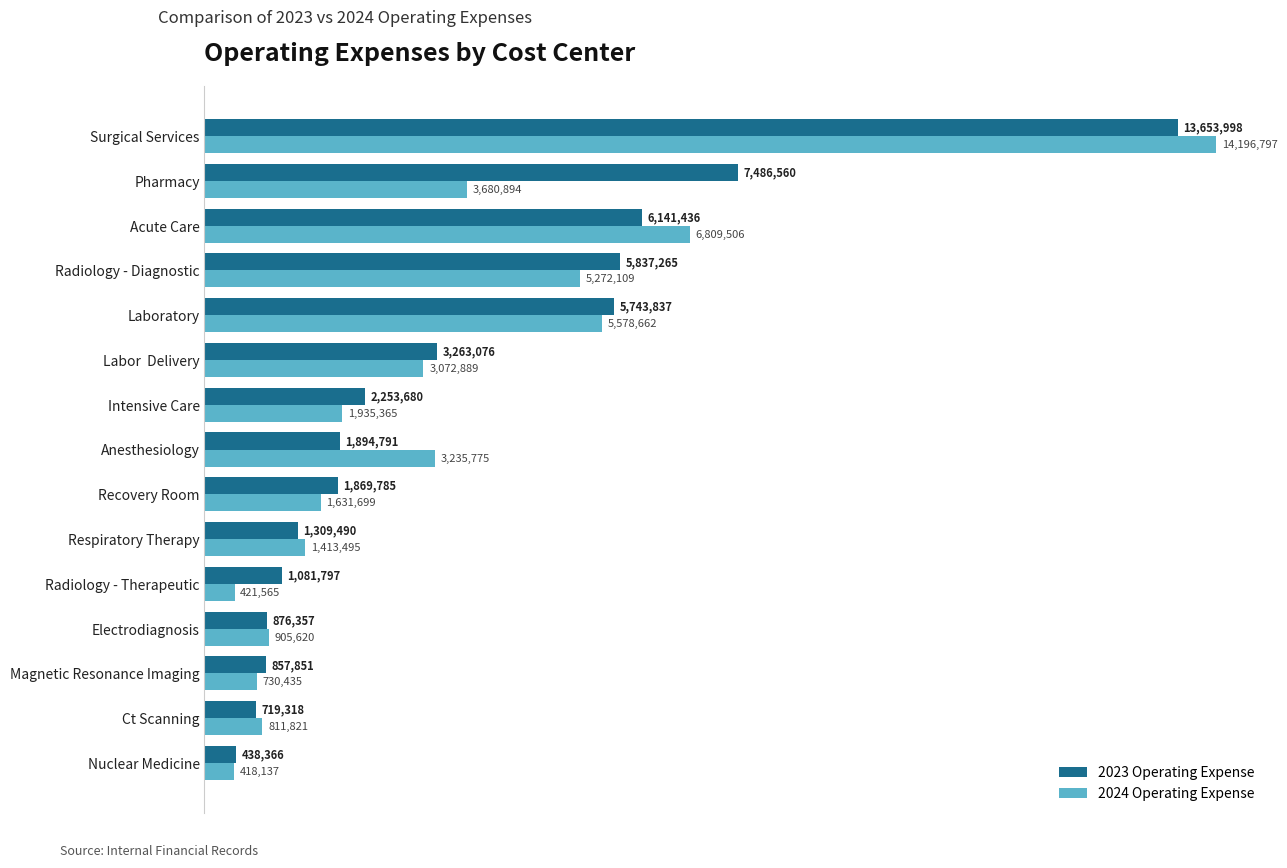

At how many categories does at least one series exceed 10076391?

1